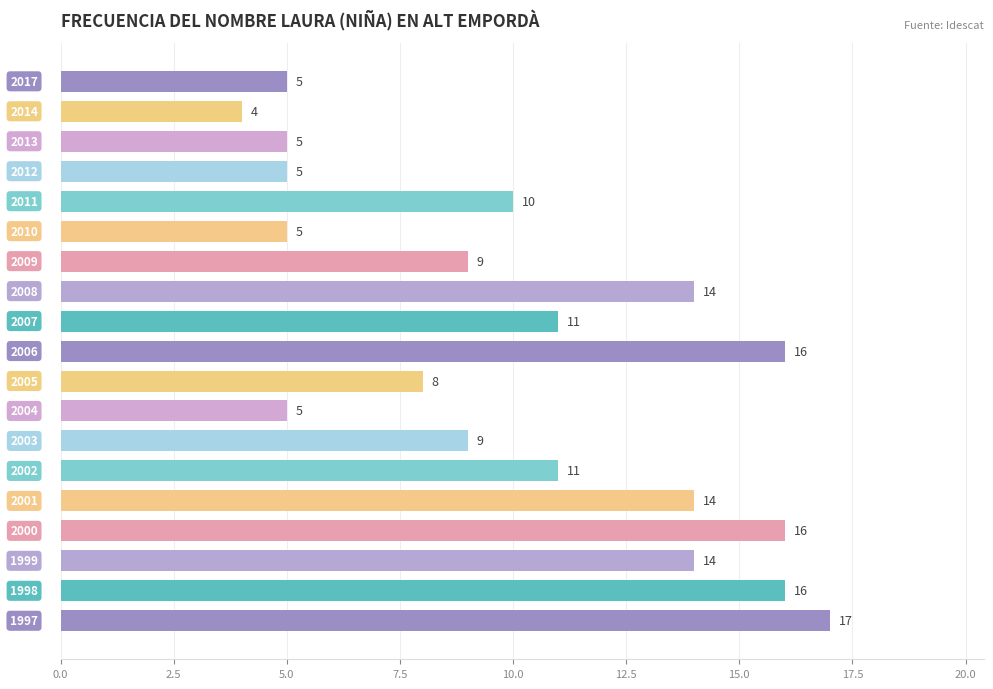

What is the sum of all values?

194